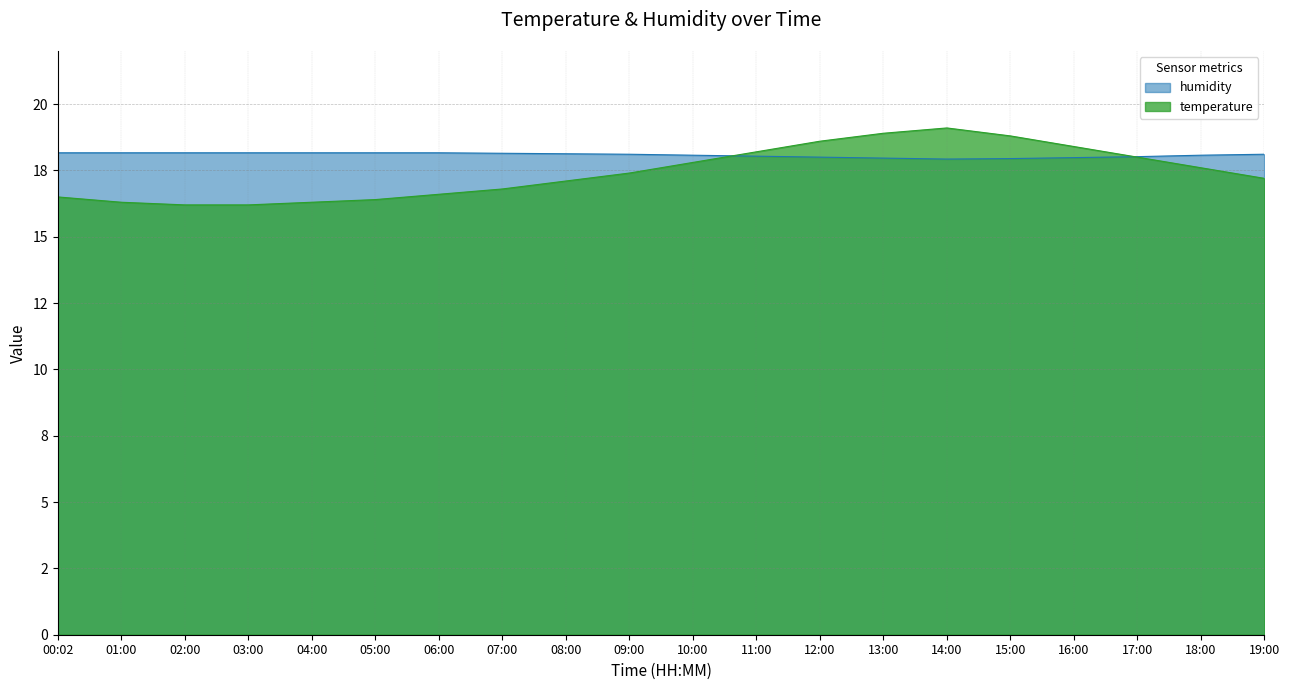

Which label corresponds to the smallest value in the chart?

02:00